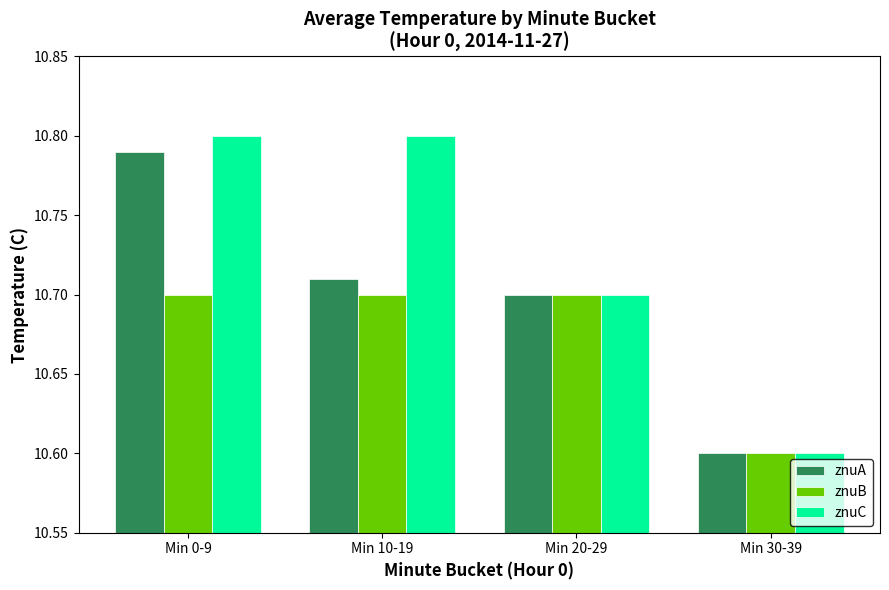

What is the sum of all znuA values?

42.8